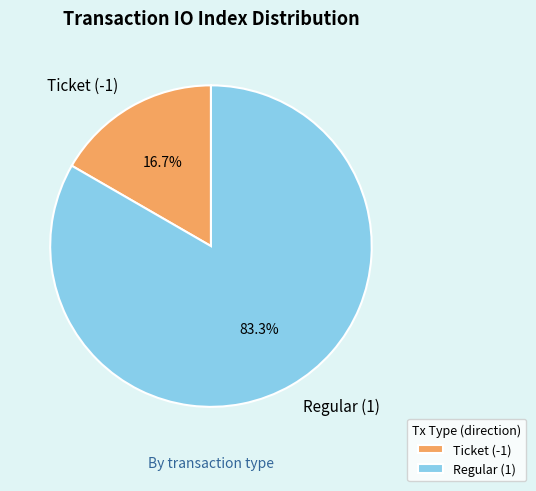

Which has a higher value, Ticket (-1) or Regular (1)?

Regular (1)